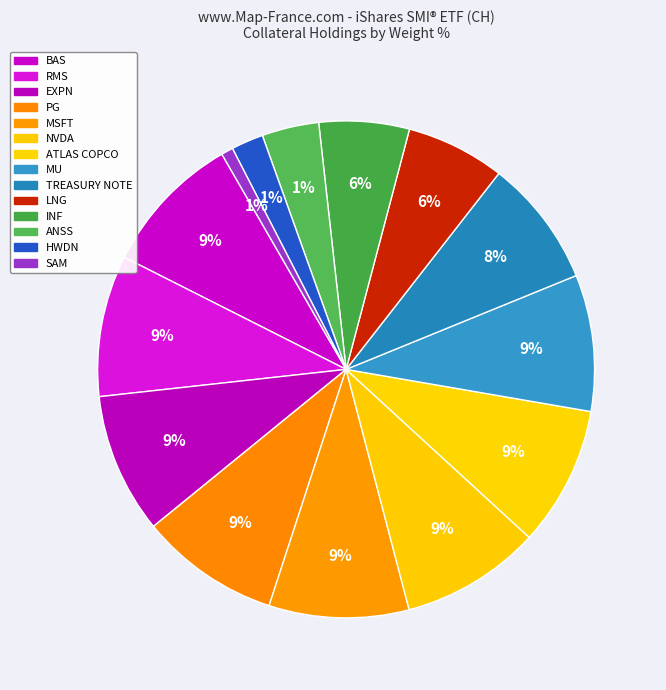

What is the ratio of the value at ANSS to the value at MU?

0.4